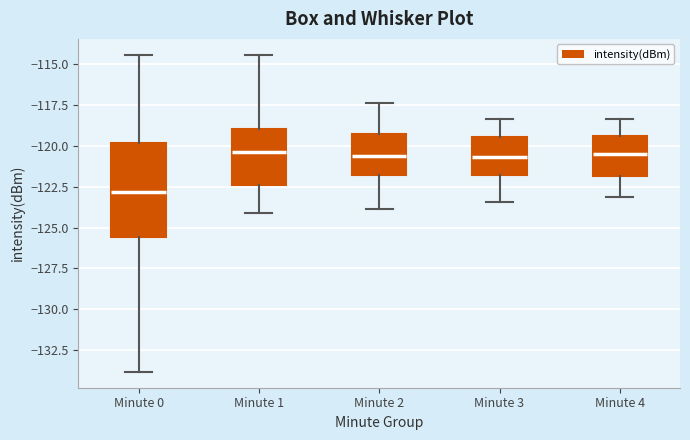

Where is the lower edge of the box for Minute 0 on the y-axis? The values are not printed on the chart, so give them approximately, as read against the axis.

-125.5